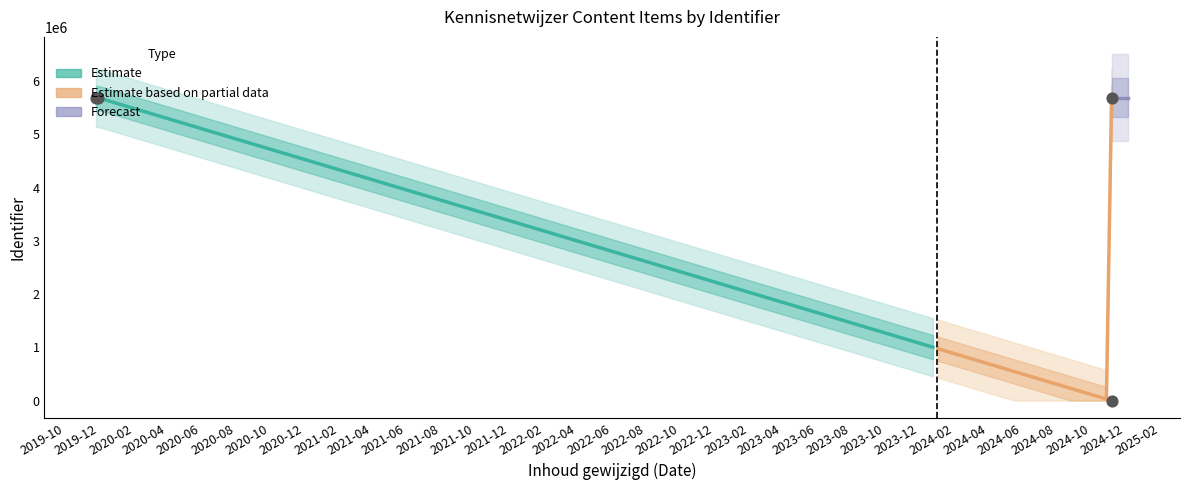

What is the change in value from Handleiding aanmelden Kennisnetwijzer to Uitnodiging Kennisnetwijzer ontvangen?

+5683902